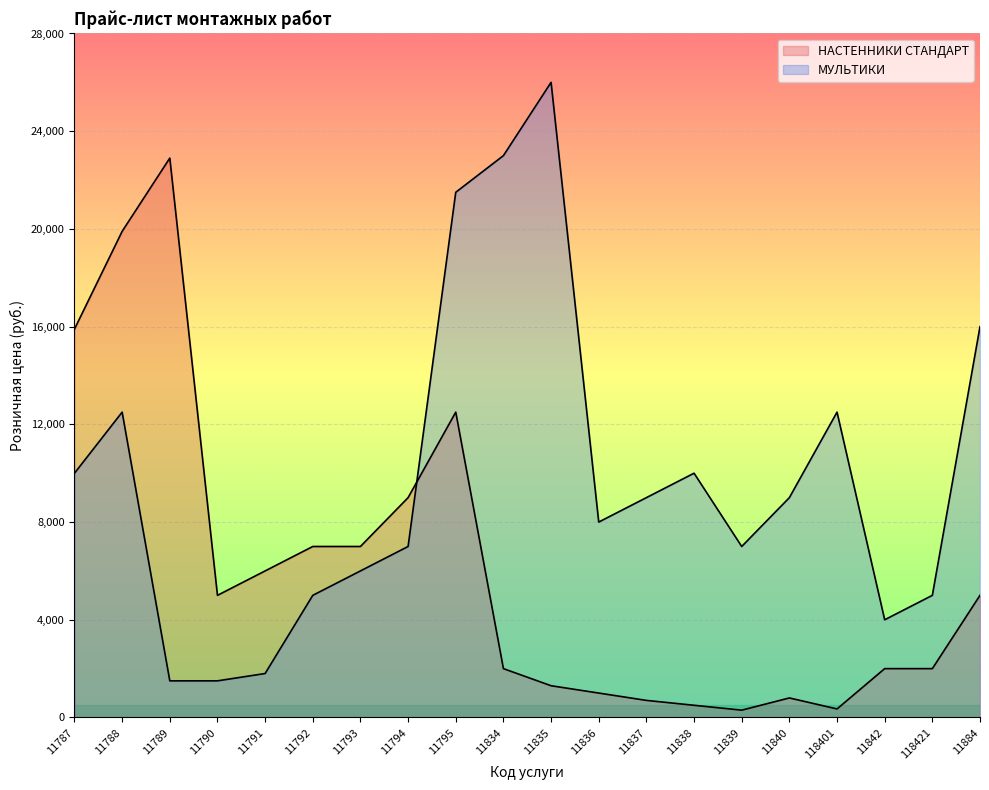

What is the sum of the НАСТЕННИКИ СТАНДАРТ values at 11791 and 11839?

6300